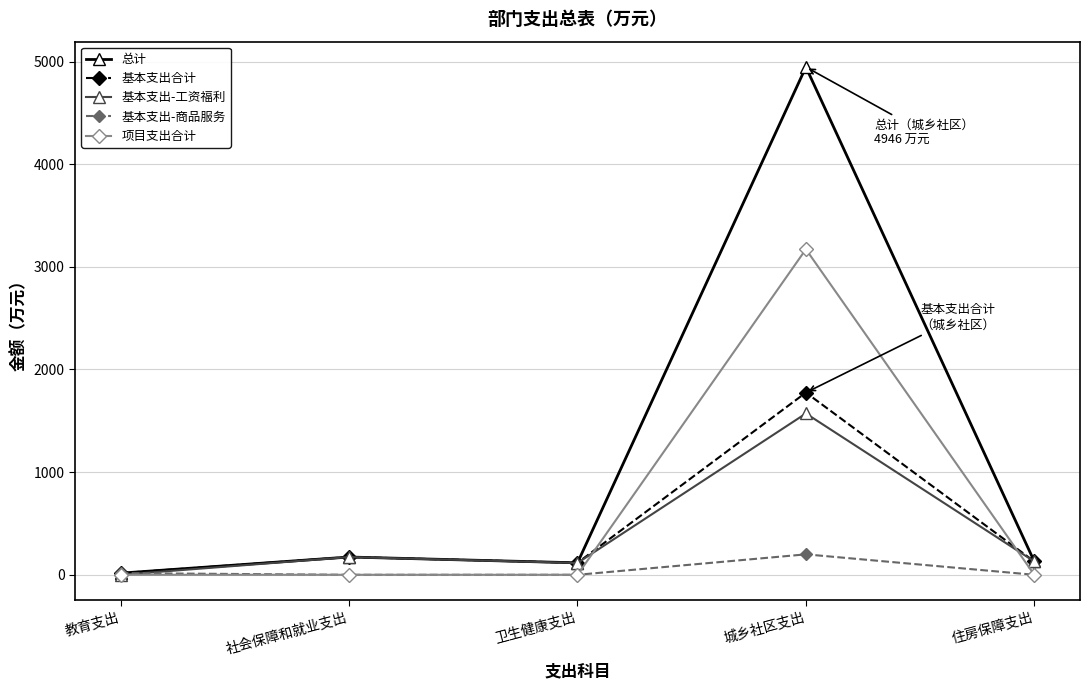

What are all the series names shown in the legend?

总计, 基本支出合计, 基本支出-工资福利, 基本支出-商品服务, 项目支出合计